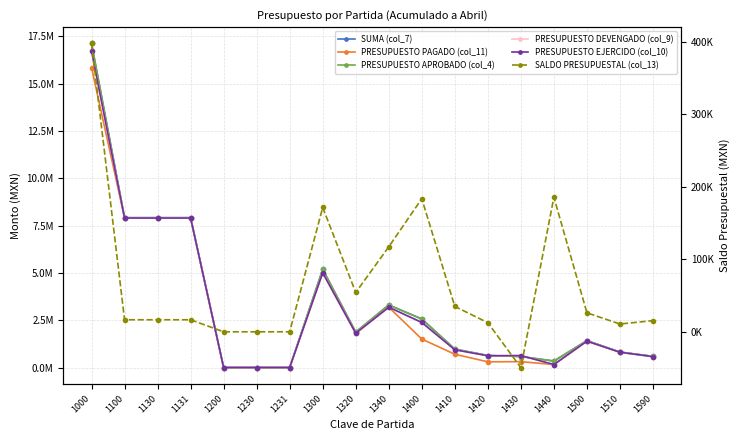

True or false: PRESUPUESTO EJERCIDO (col_10) and PRESUPUESTO APROBADO (col_4) intersect in this chart.

True